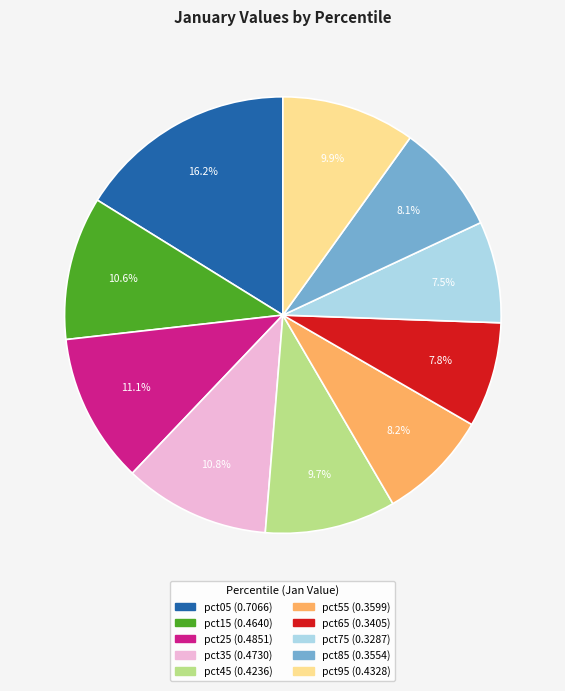

The pct85 slice represents 21% of the pie. True or false?

False